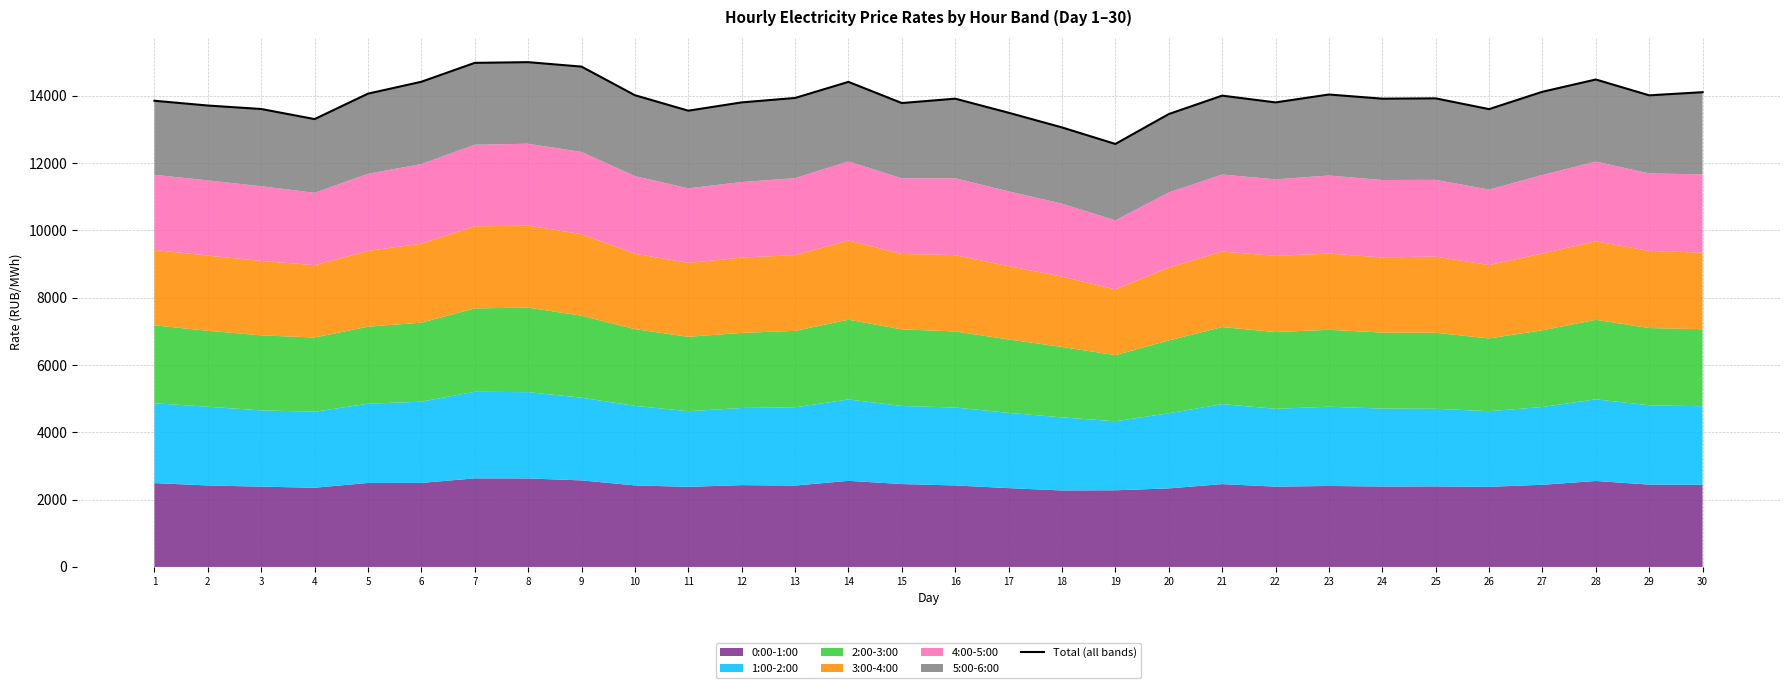

At which category does the data reach its first local peak?

8